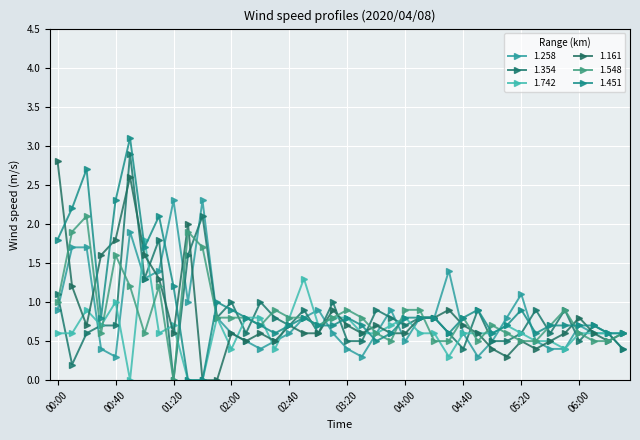

Reading left to right, what are all the values shown in this chart?

1.258: 0.9	1.7	1.7	0.4	0.3	1.9	1.3	1.4	2.3	1.0	2.3	0.8	0.6	0.5	0.4	0.5	0.6	0.8	0.9	0.6	0.4	0.3	0.6	0.9	0.5	0.8	0.8	1.4	0.6	0.3	0.5	0.8	1.1	0.5	0.4	0.4	0.7	0.6	0.6	0.4
1.354: 1.1	0.2	0.6	0.7	0.7	2.9	1.3	1.8	0.0	1.6	2.1	0.8	1.0	0.6	1.0	0.8	0.7	0.9	0.6	1.0	0.5	0.5	0.9	0.8	0.7	0.8	0.8	0.6	0.4	0.9	0.5	0.5	0.6	0.9	0.6	0.9	0.5	0.7	0.6	0.4
1.742: 0.6	0.6	0.9	0.7	1.0	0.0	1.8	0.6	0.7	0.0	0.0	0.8	0.4	0.8	0.8	0.4	0.8	1.3	0.7	0.8	0.8	0.6	0.6	0.7	0.8	0.6	0.6	0.3	0.6	0.6	0.6	0.7	0.6	0.5	0.5	0.4	0.6	0.6	0.6	0.6
1.161: 2.8	1.2	0.7	1.6	1.8	2.6	1.6	1.3	0.6	2.0	0.0	0.0	0.6	0.5	0.6	0.5	0.7	0.6	0.6	0.9	0.7	0.6	0.7	0.6	0.6	0.8	0.8	0.9	0.7	0.6	0.4	0.3	0.5	0.4	0.5	0.6	0.8	0.6	0.5	0.6
1.548: 1.0	1.9	2.1	0.6	1.6	1.2	0.6	1.2	0.0	1.9	1.7	0.8	0.8	0.8	0.7	0.9	0.8	0.8	0.7	0.8	0.9	0.8	0.6	0.5	0.9	0.9	0.5	0.5	0.8	0.5	0.7	0.6	0.5	0.5	0.7	0.9	0.6	0.5	0.5	0.6
1.451: 1.8	2.2	2.7	0.8	2.3	3.1	1.7	2.1	1.2	0.0	0.0	1.0	0.9	0.8	0.7	0.6	0.7	0.8	0.7	0.7	0.8	0.7	0.5	0.6	0.8	0.8	0.8	0.6	0.8	0.9	0.6	0.7	0.9	0.6	0.7	0.7	0.7	0.7	0.6	0.6